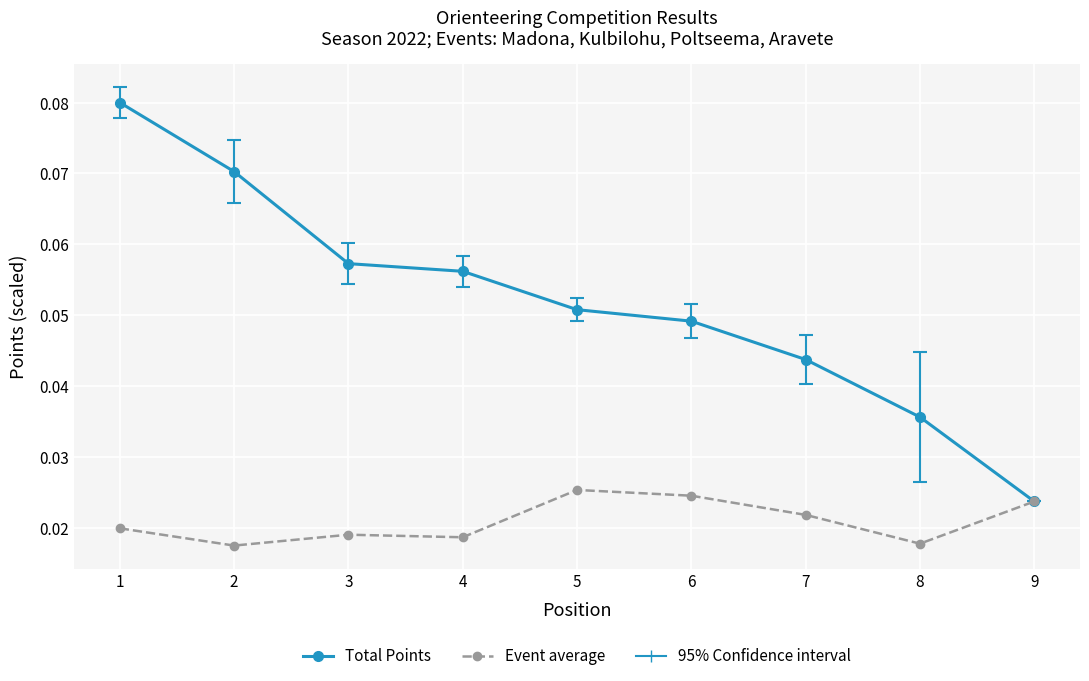

How many Event average values are between 0 and 1?

9